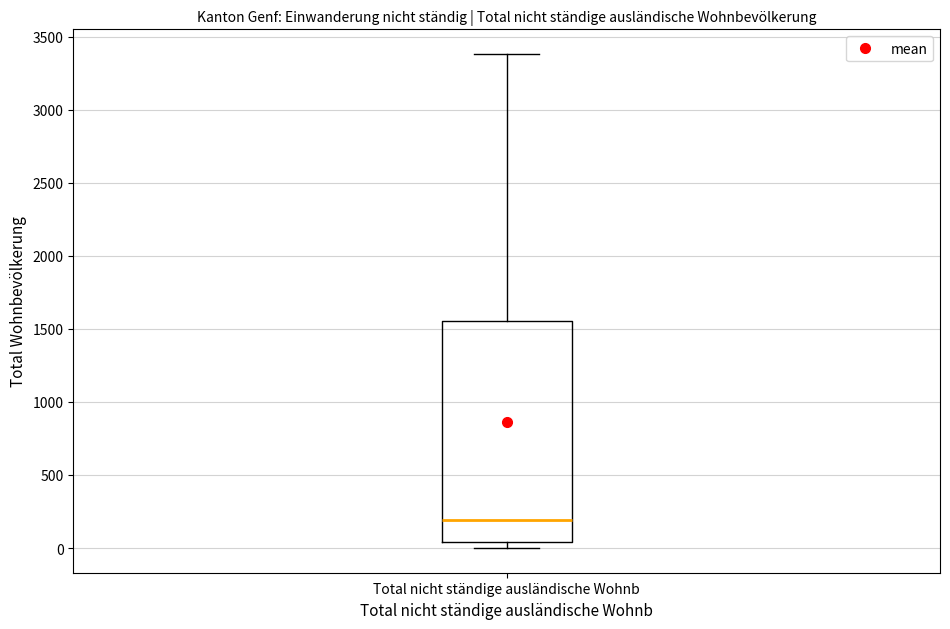

Transcribe this box plot: give where the median line is, the range the box spans, and where the two whiskers end, as read against the y-axis. The values are not printed on the chart, so give them approximately, as read against the axis.

median 200, box 50 to 1550, whiskers 0 to 3400